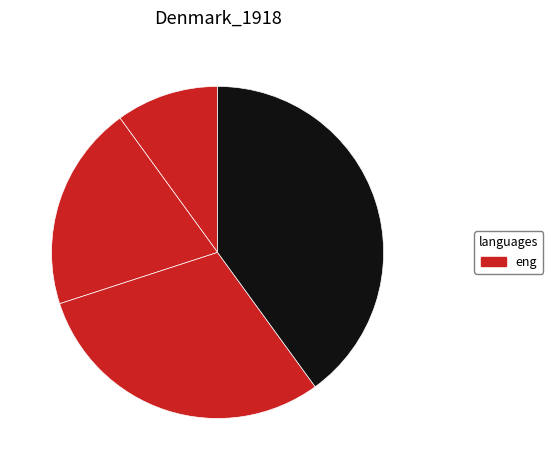

How many segments does this pie chart have?

4